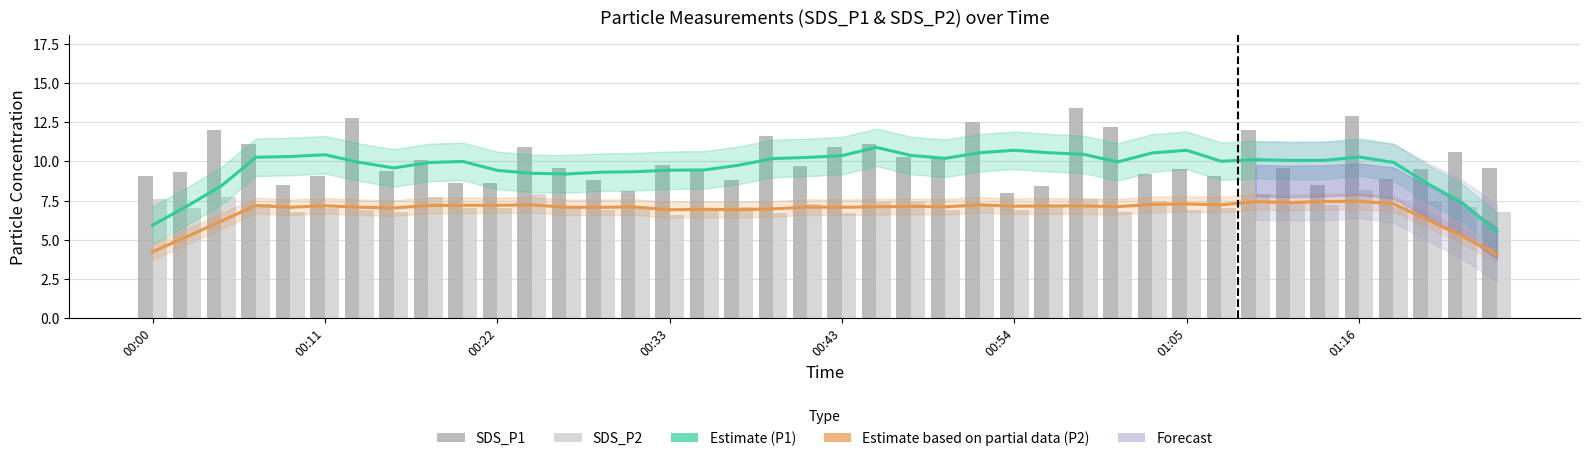

Between 01:16 and 10, which series saw the biggest shift?

SDS_P1